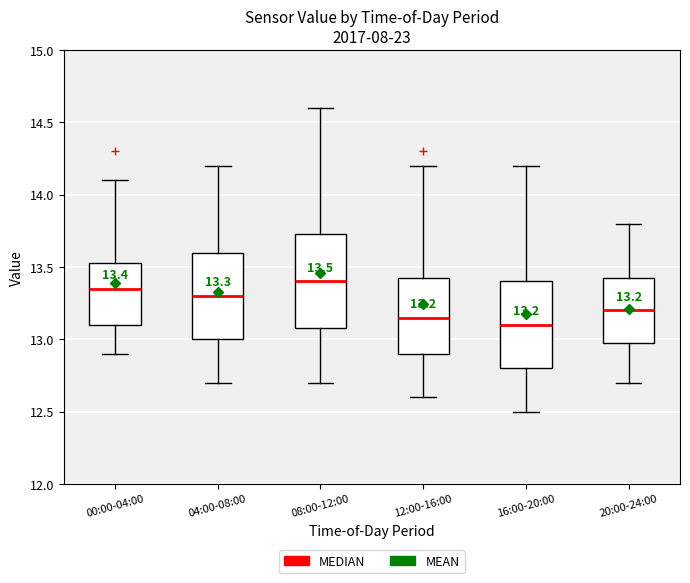

Comparing the boxes themselves (not the whiskers), which one is the tallest?

08:00-12:00